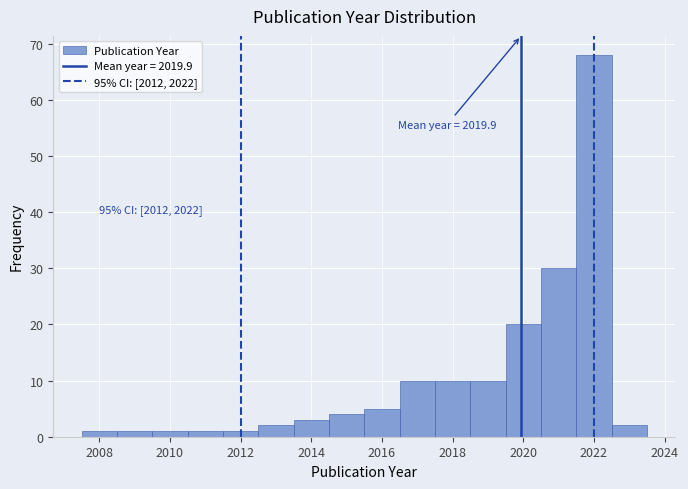

Which range on the x-axis has the tallest bar?

2021.5 to 2022.5